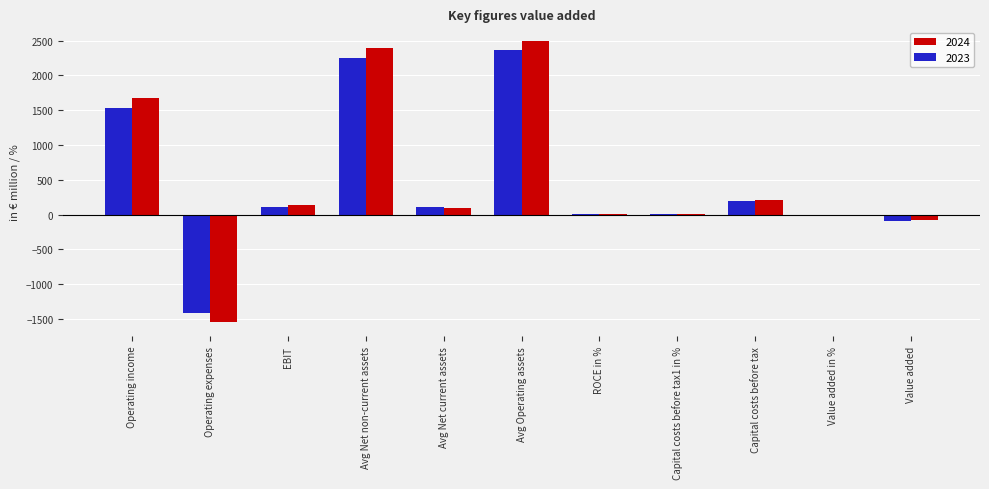

Is the value of 2024 at Avg Net non-current assets greater than the value of 2023 at Capital costs before tax1 in %?

Yes